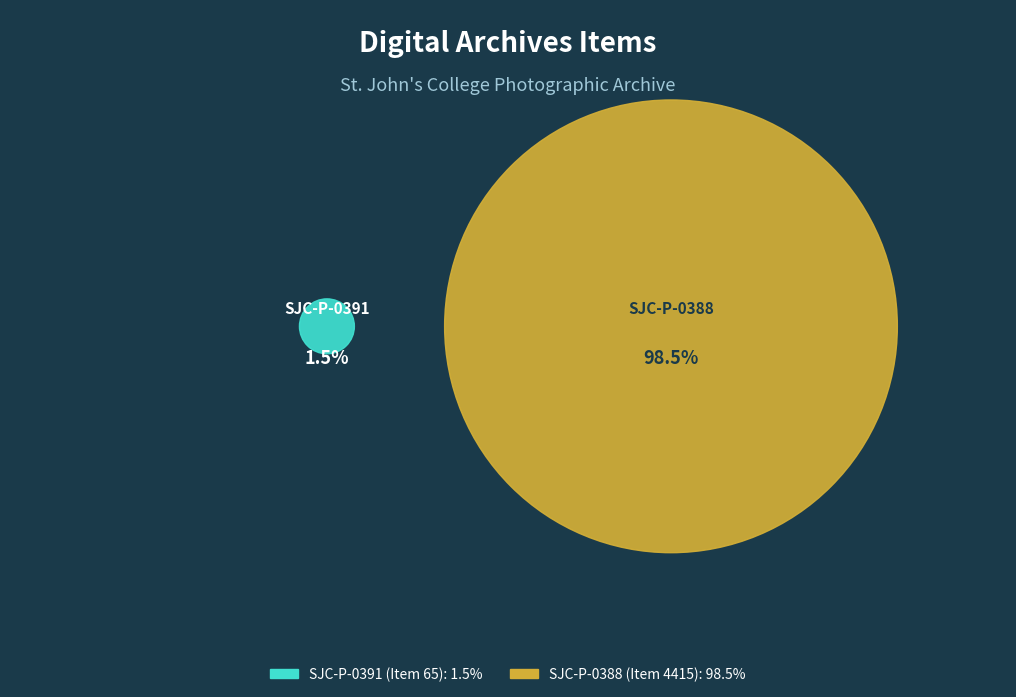

Between SJC-P-0391 (Item 65) and SJC-P-0388 (Item 4415), which is larger?

SJC-P-0388 (Item 4415)